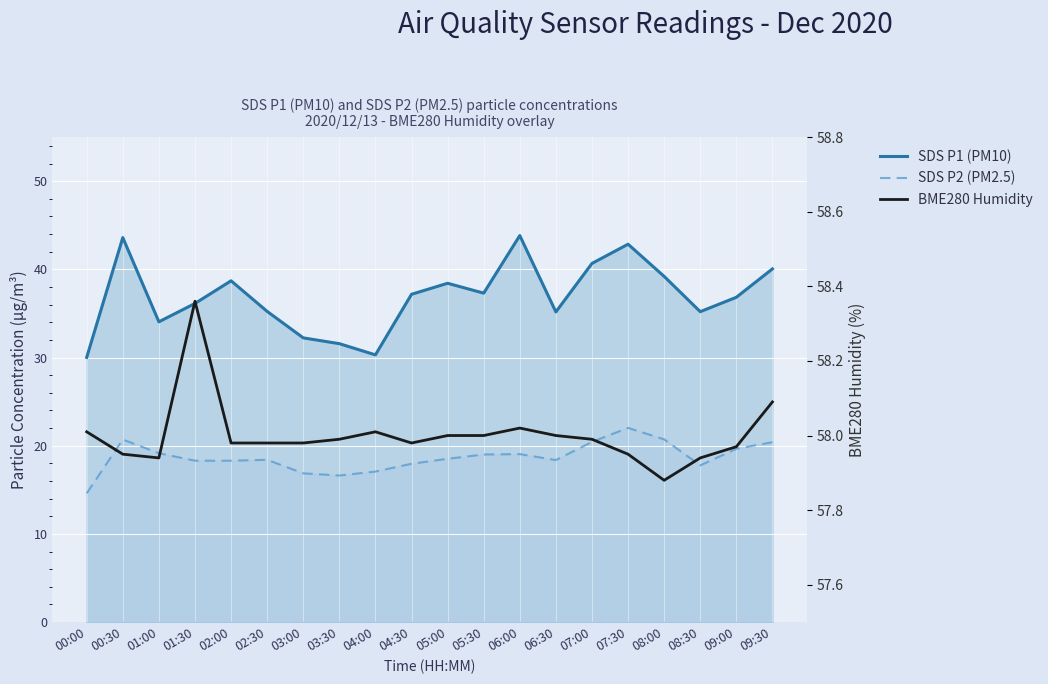

True or false: SDS_P1 line and SDS_P2 dashed cross at least once.

False